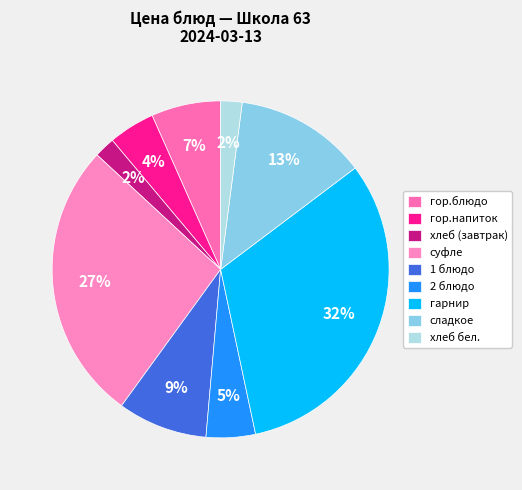

To the nearest percent, what percentage of the pie is хлеб (завтрак)?

2%